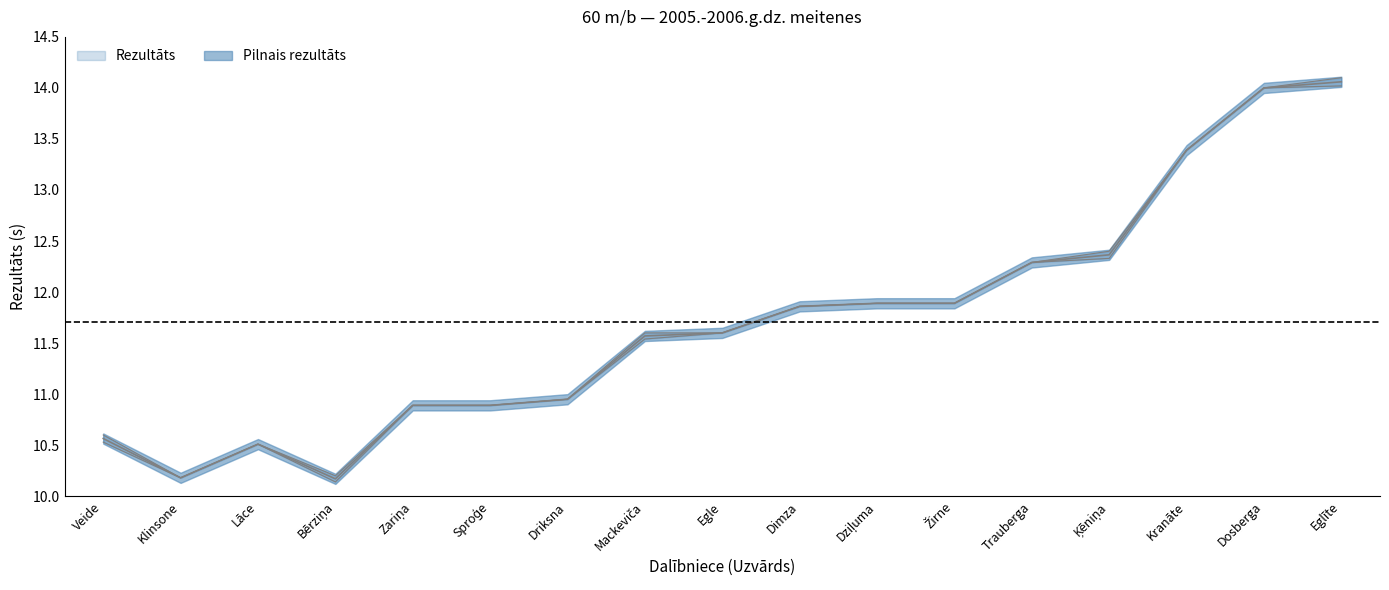

True or false: Pilnais rezultāts has a value of 10.9 at Driksna.

True